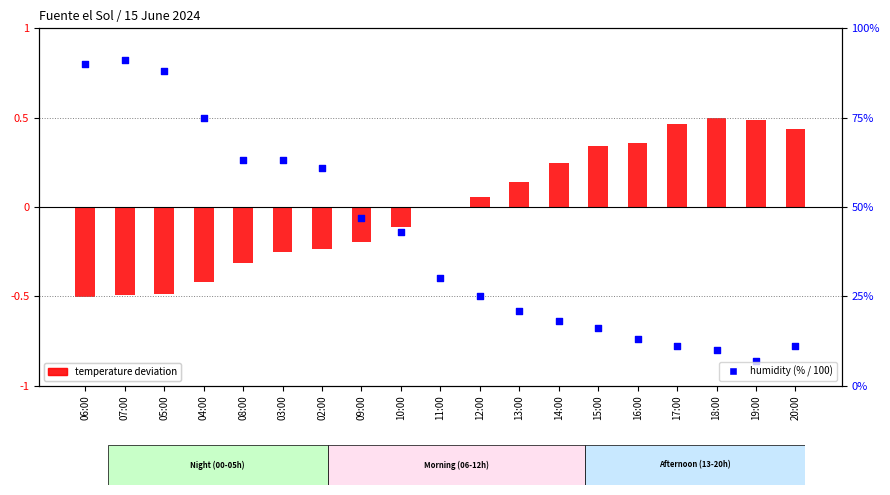

Which series contains the highest Y value?

humidity (% / 100)